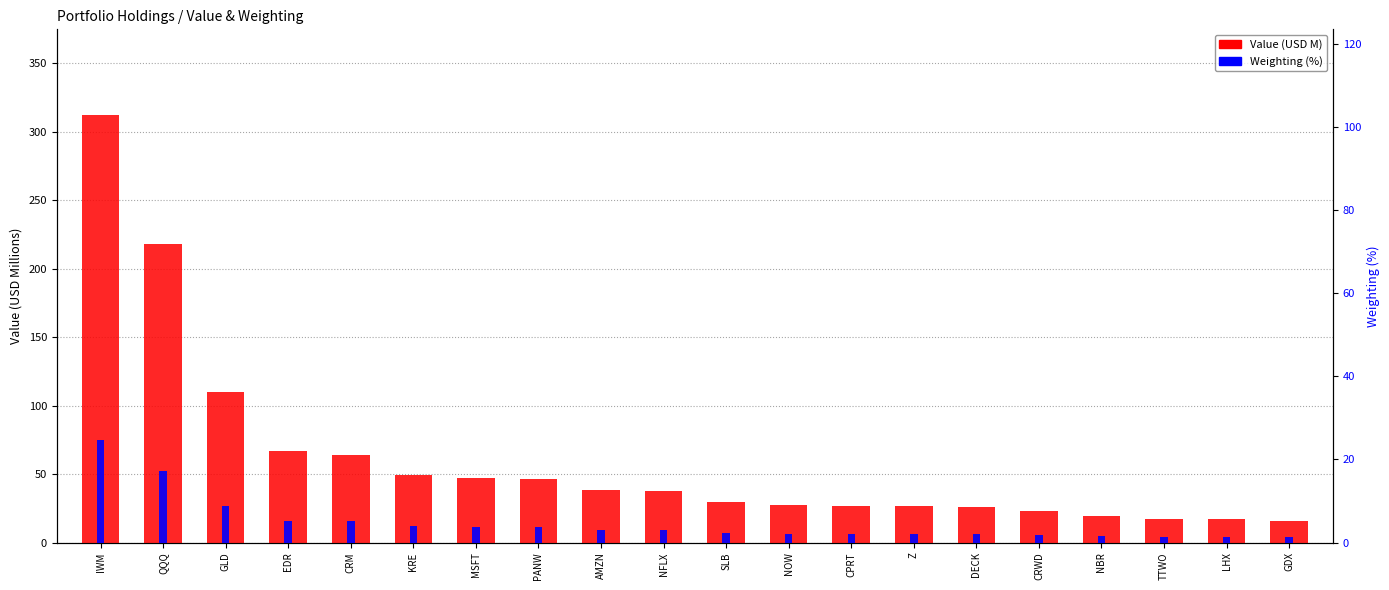

At PANW, list the series in order from largest to smallest.

Value (USD M), Weighting (%)